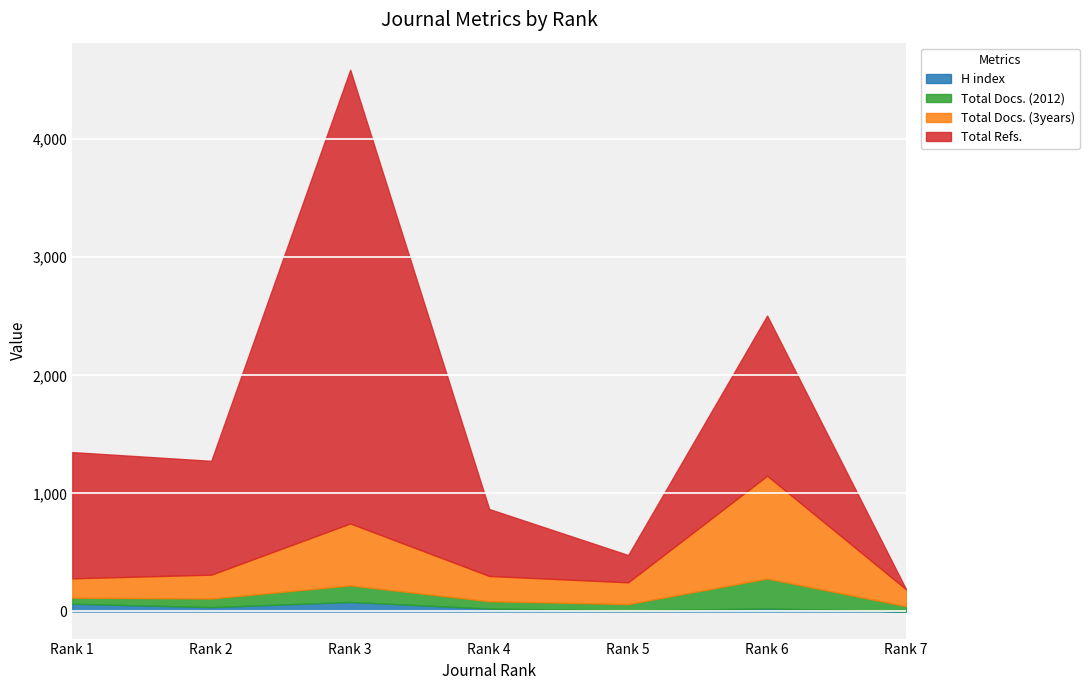

What value does the Total Docs. (2012) series have at Rank 3, to the nearest 10?

140